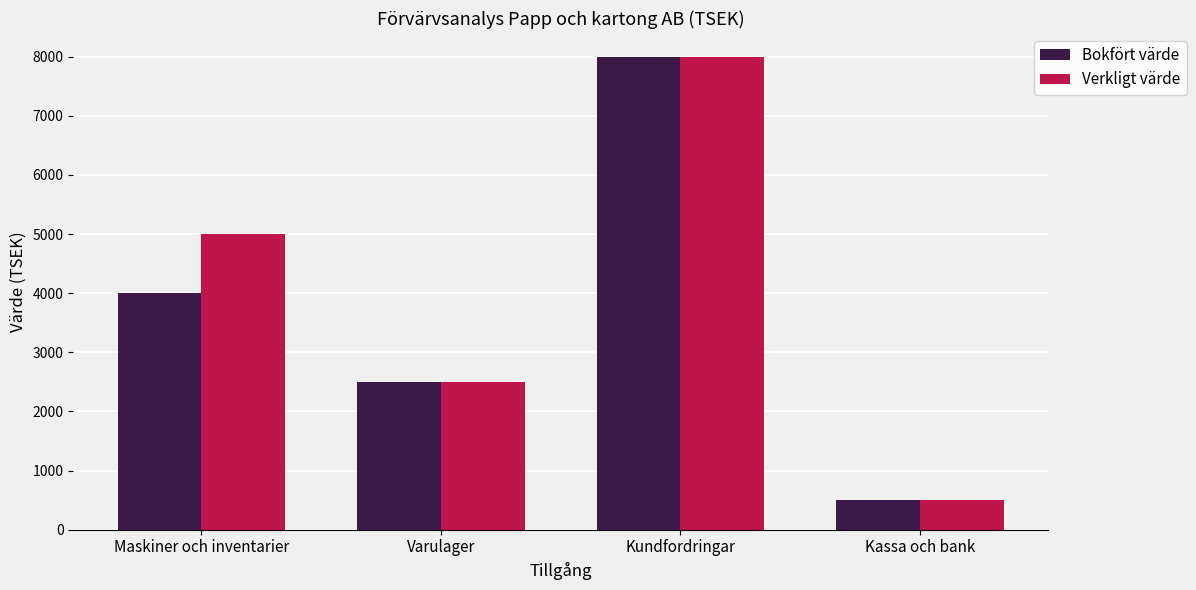

What is the maximum value for Verkligt värde?

8000